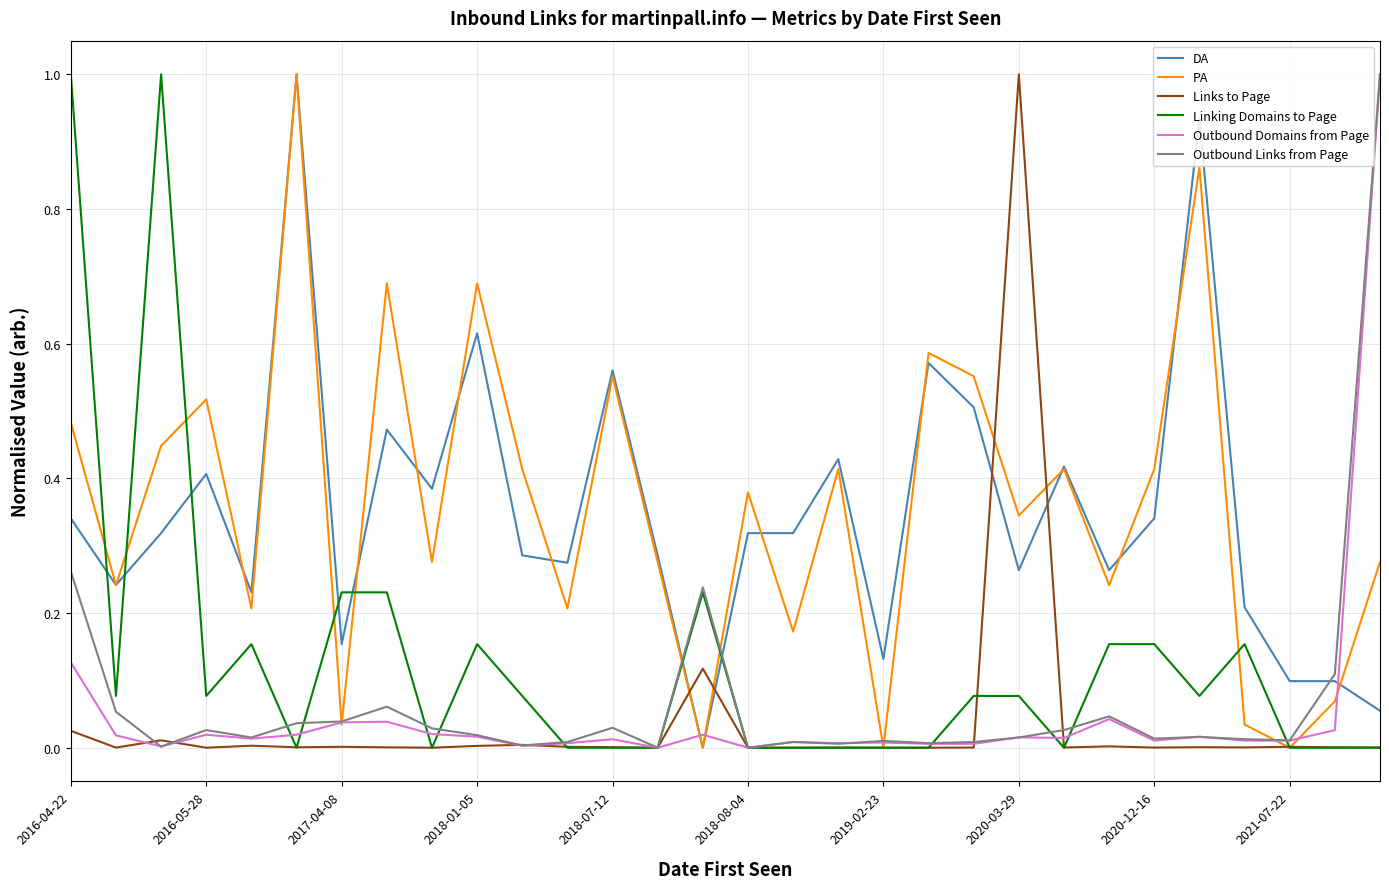

True or false: Links to Page and PA intersect in this chart.

True